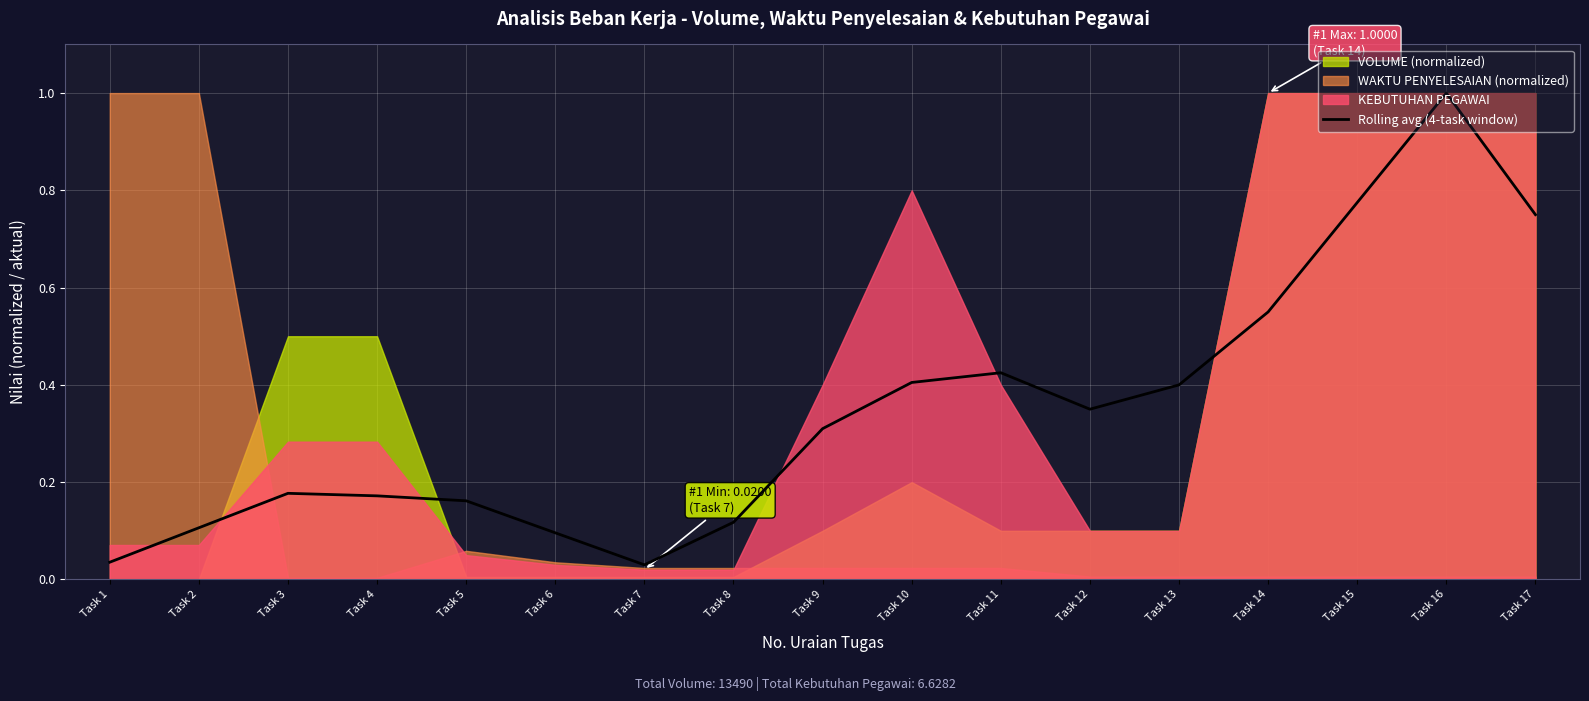

At which category does the data reach its first local valley?

Task 7